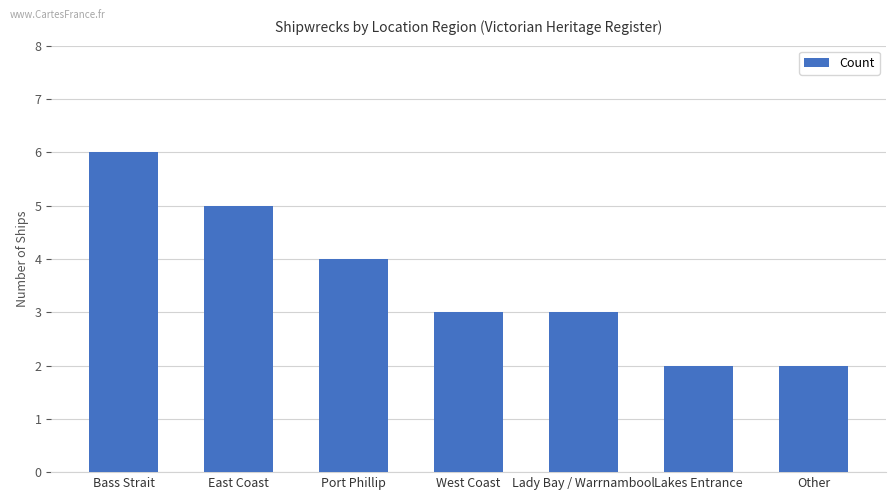

Reading left to right, transcribe all the data shown in this chart.

Bass Strait=6	East Coast=5	Port Phillip=4	West Coast=3	Lady Bay / Warrnambool=3	Lakes Entrance=2	Other=2